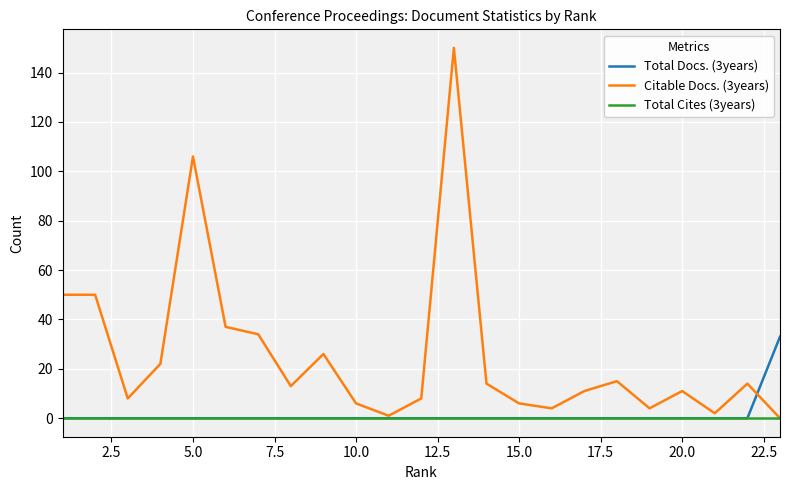

Which series has the largest total across all categories?

Citable Docs. (3years)